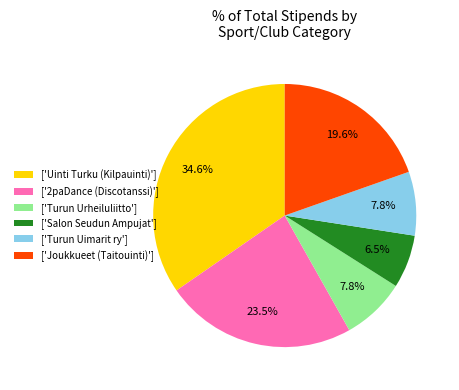

How much of the chart is everything except ['Joukkueet (Taitouinti)']?

80.4%